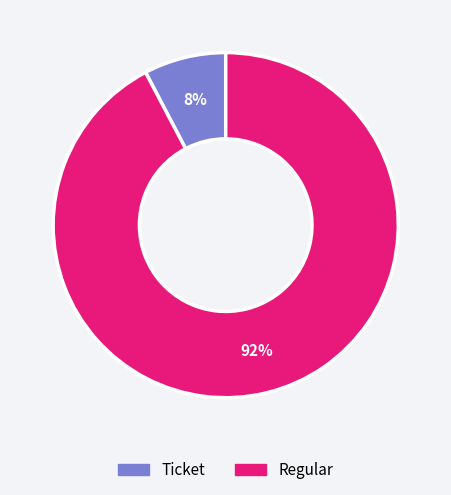

To the nearest percent, what is the average slice percentage?

50%